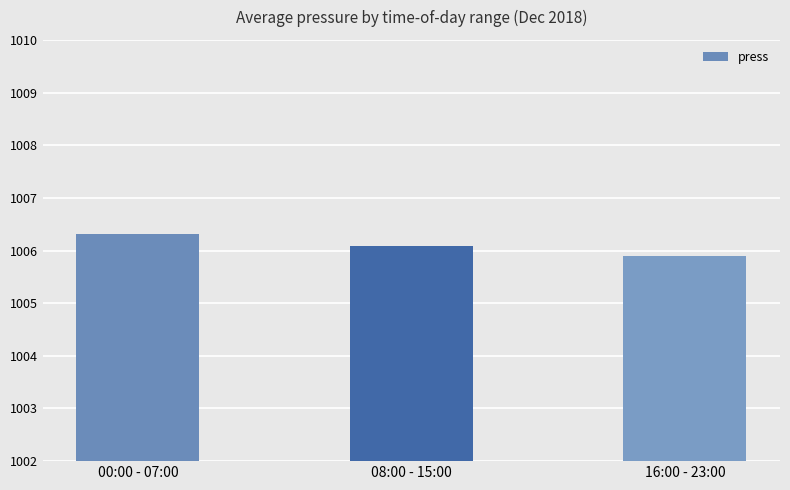

Rank the categories by value from lowest to highest.

16:00 - 23:00, 08:00 - 15:00, 00:00 - 07:00